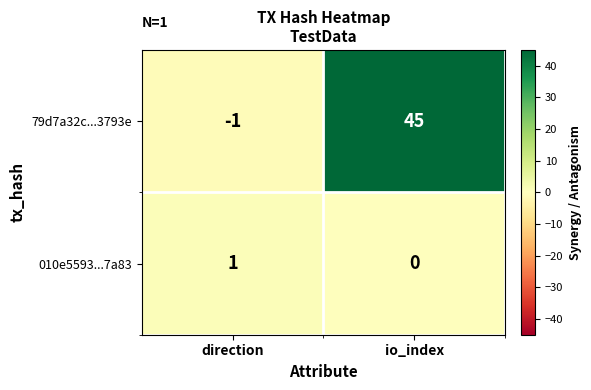

At which category is the sum across all series the highest?

io_index